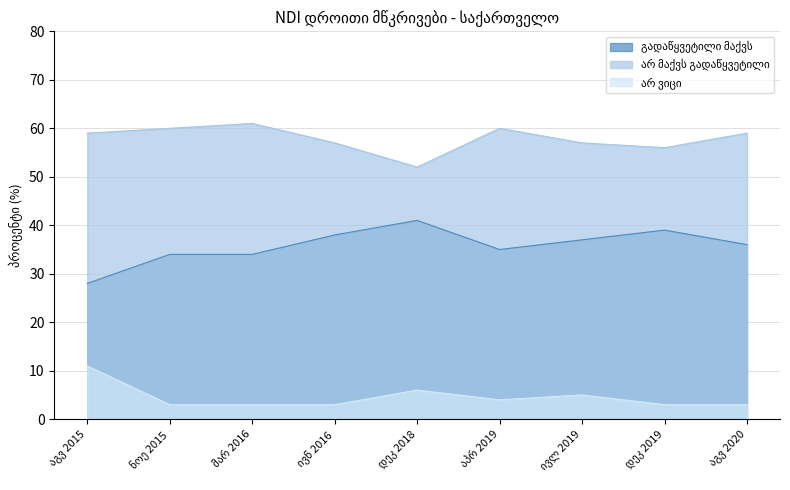

What is the difference between the maximum and second lowest values in the გადაწყვეტილი მაქვს series?

7